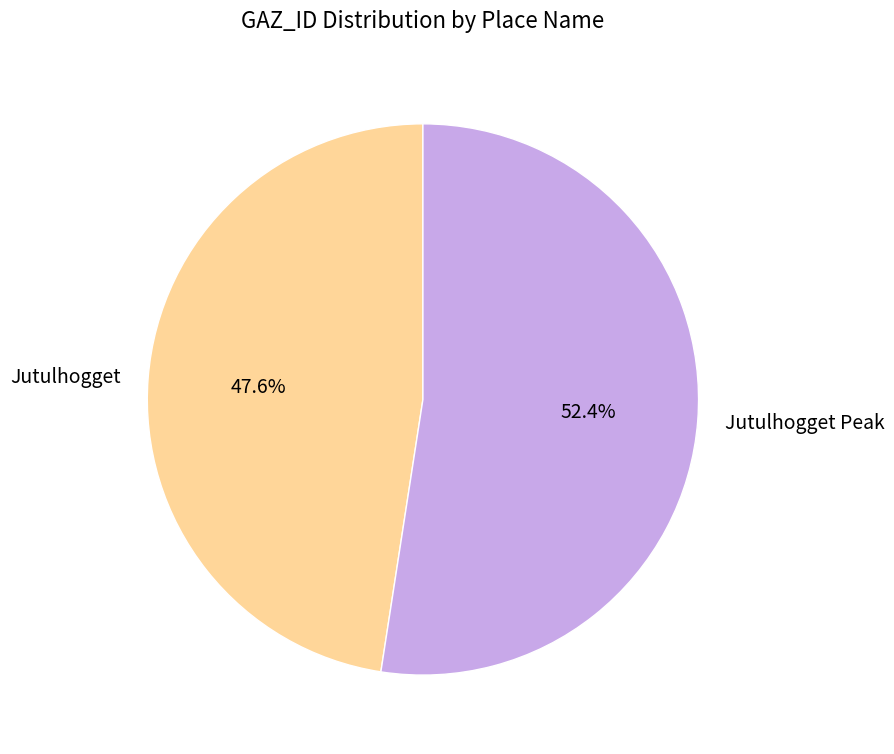

Rank the categories by value from lowest to highest.

Jutulhogget, Jutulhogget Peak